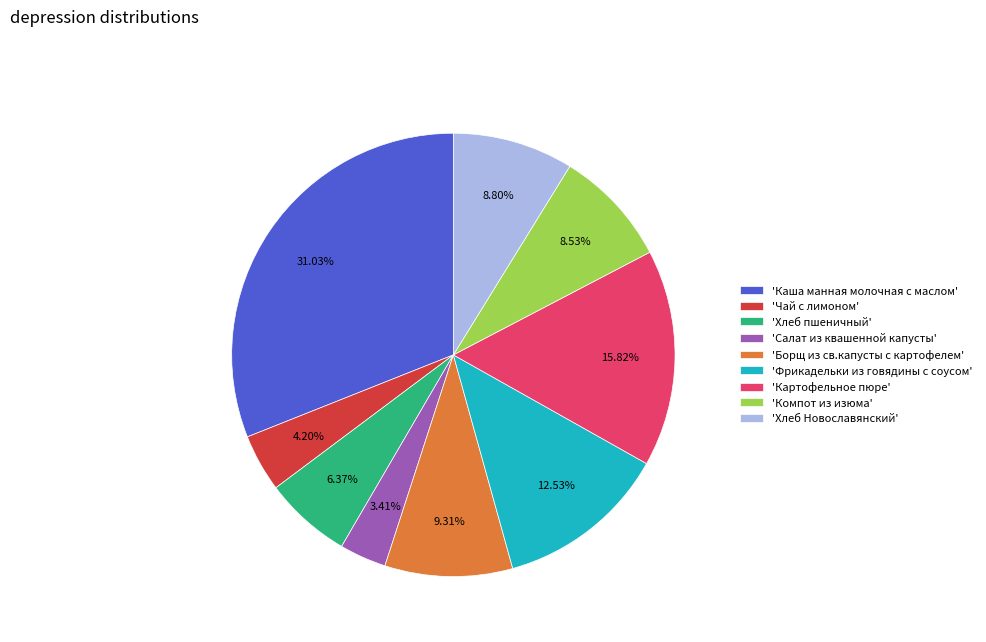

Is the sum of 'Картофельное пюре' and 'Каша манная молочная с маслом' greater than half?

No